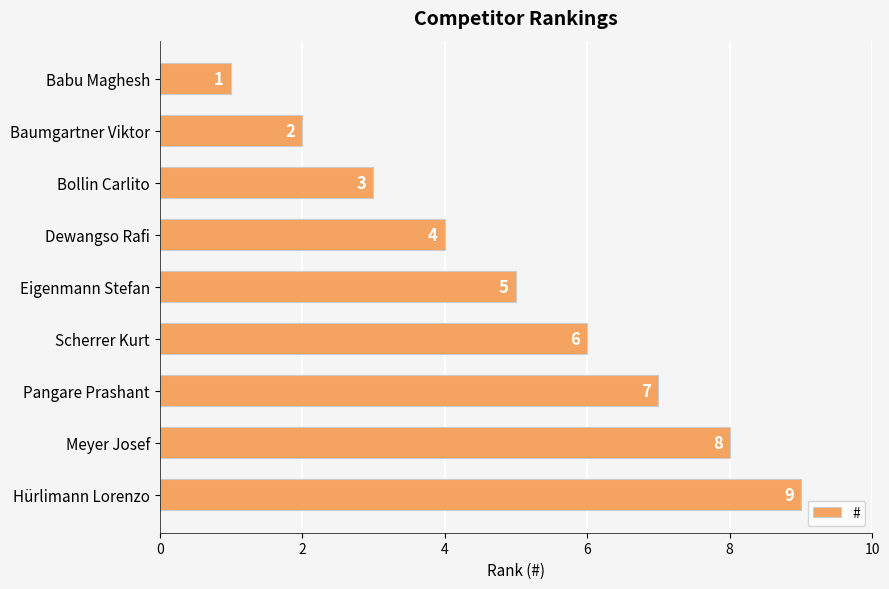

Which label corresponds to the largest value in the chart?

Hürlimann Lorenzo